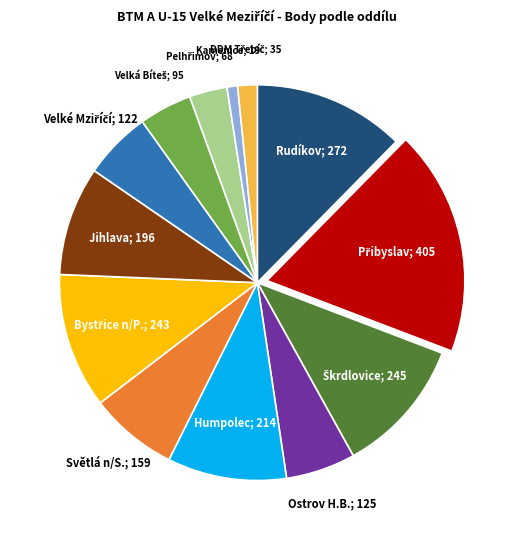

Count the number of slices in the pie.

13